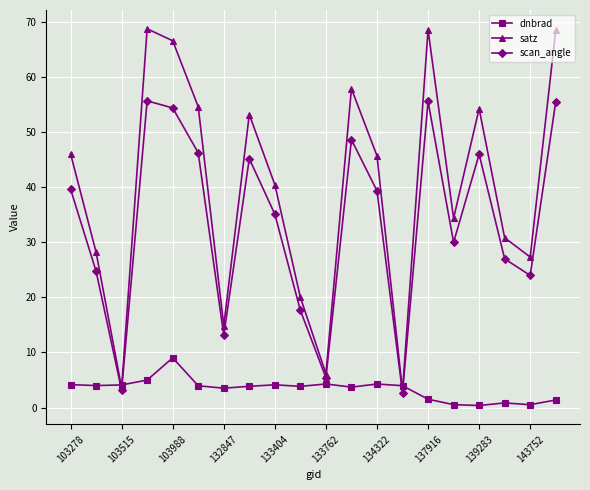

How many interior local valleys does the scan_angle series have?

6